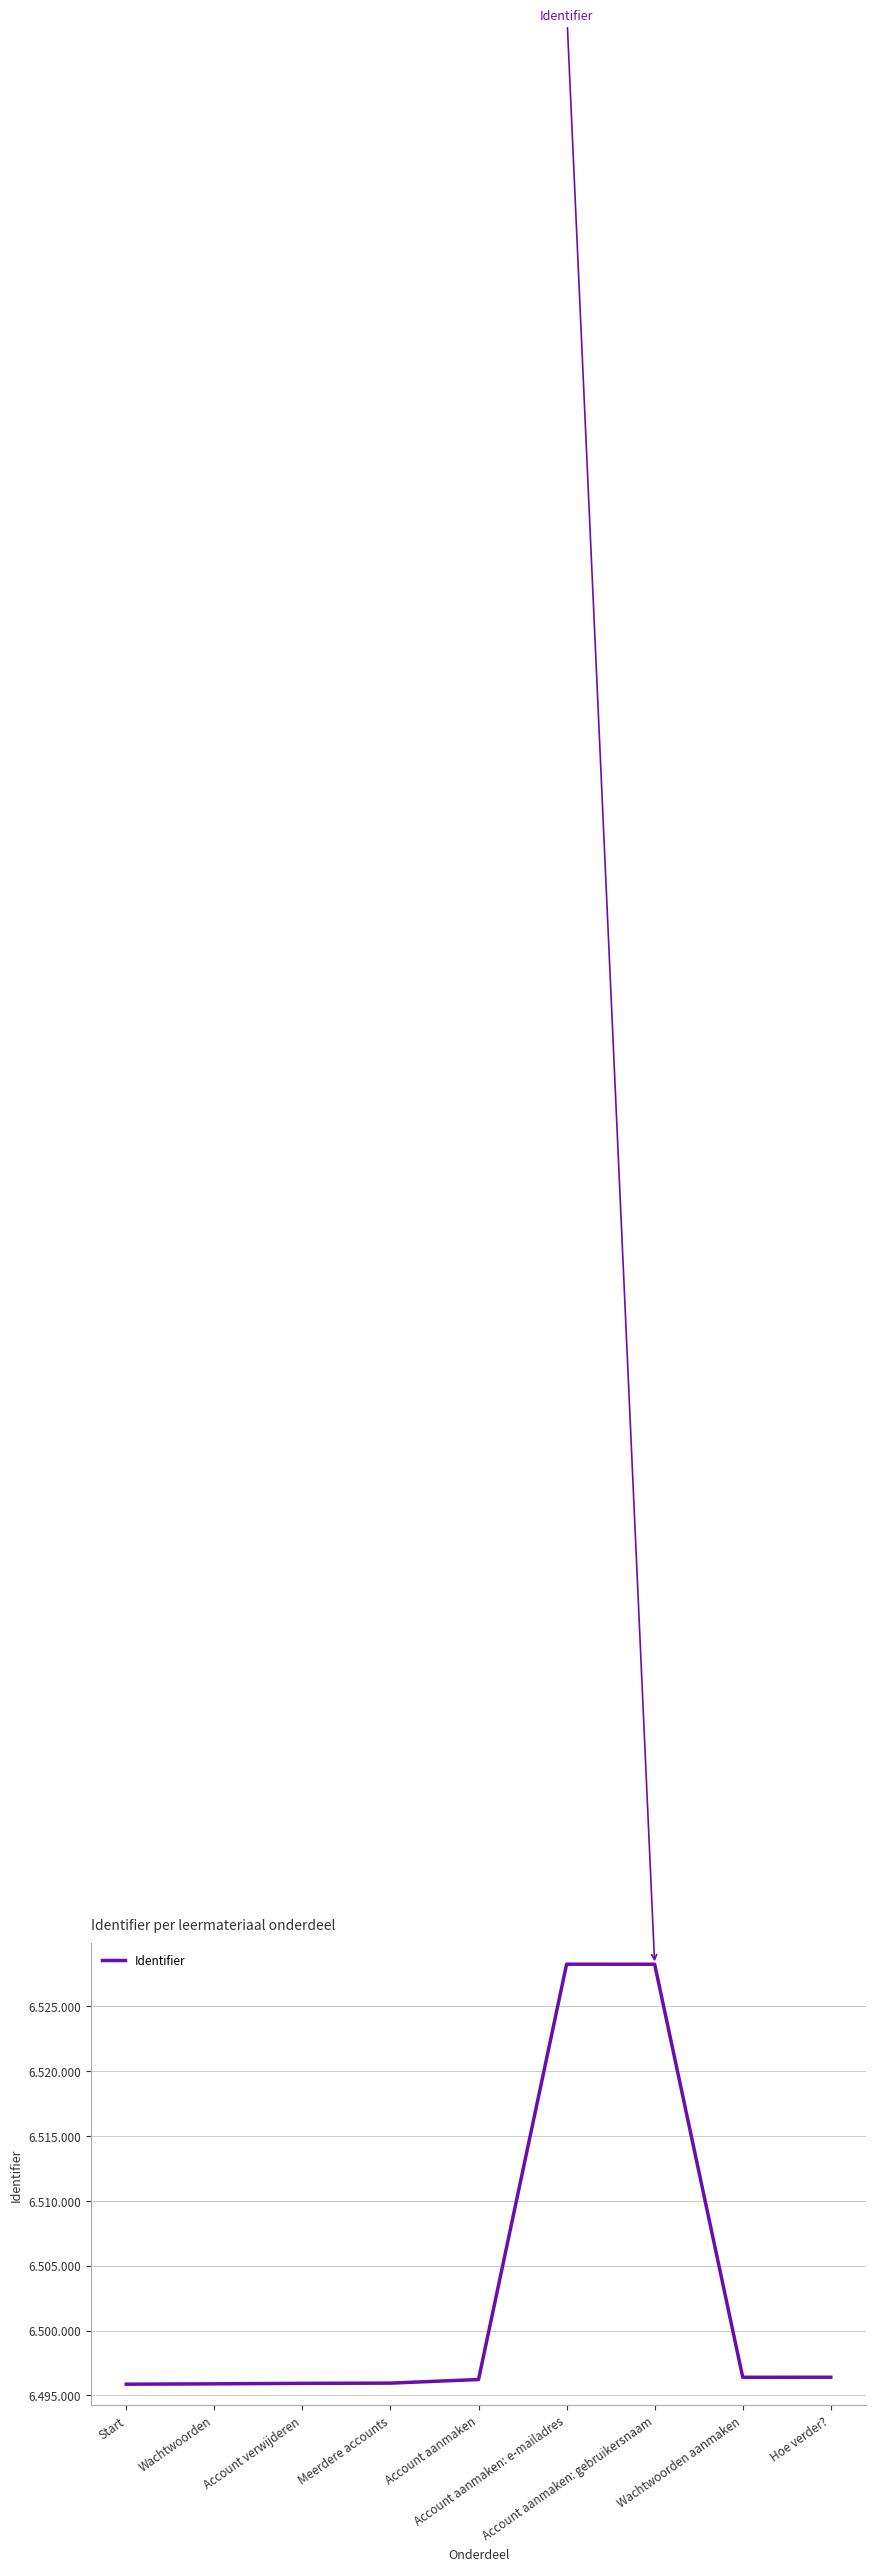

Does the chart display data point markers on the line(s)?

No